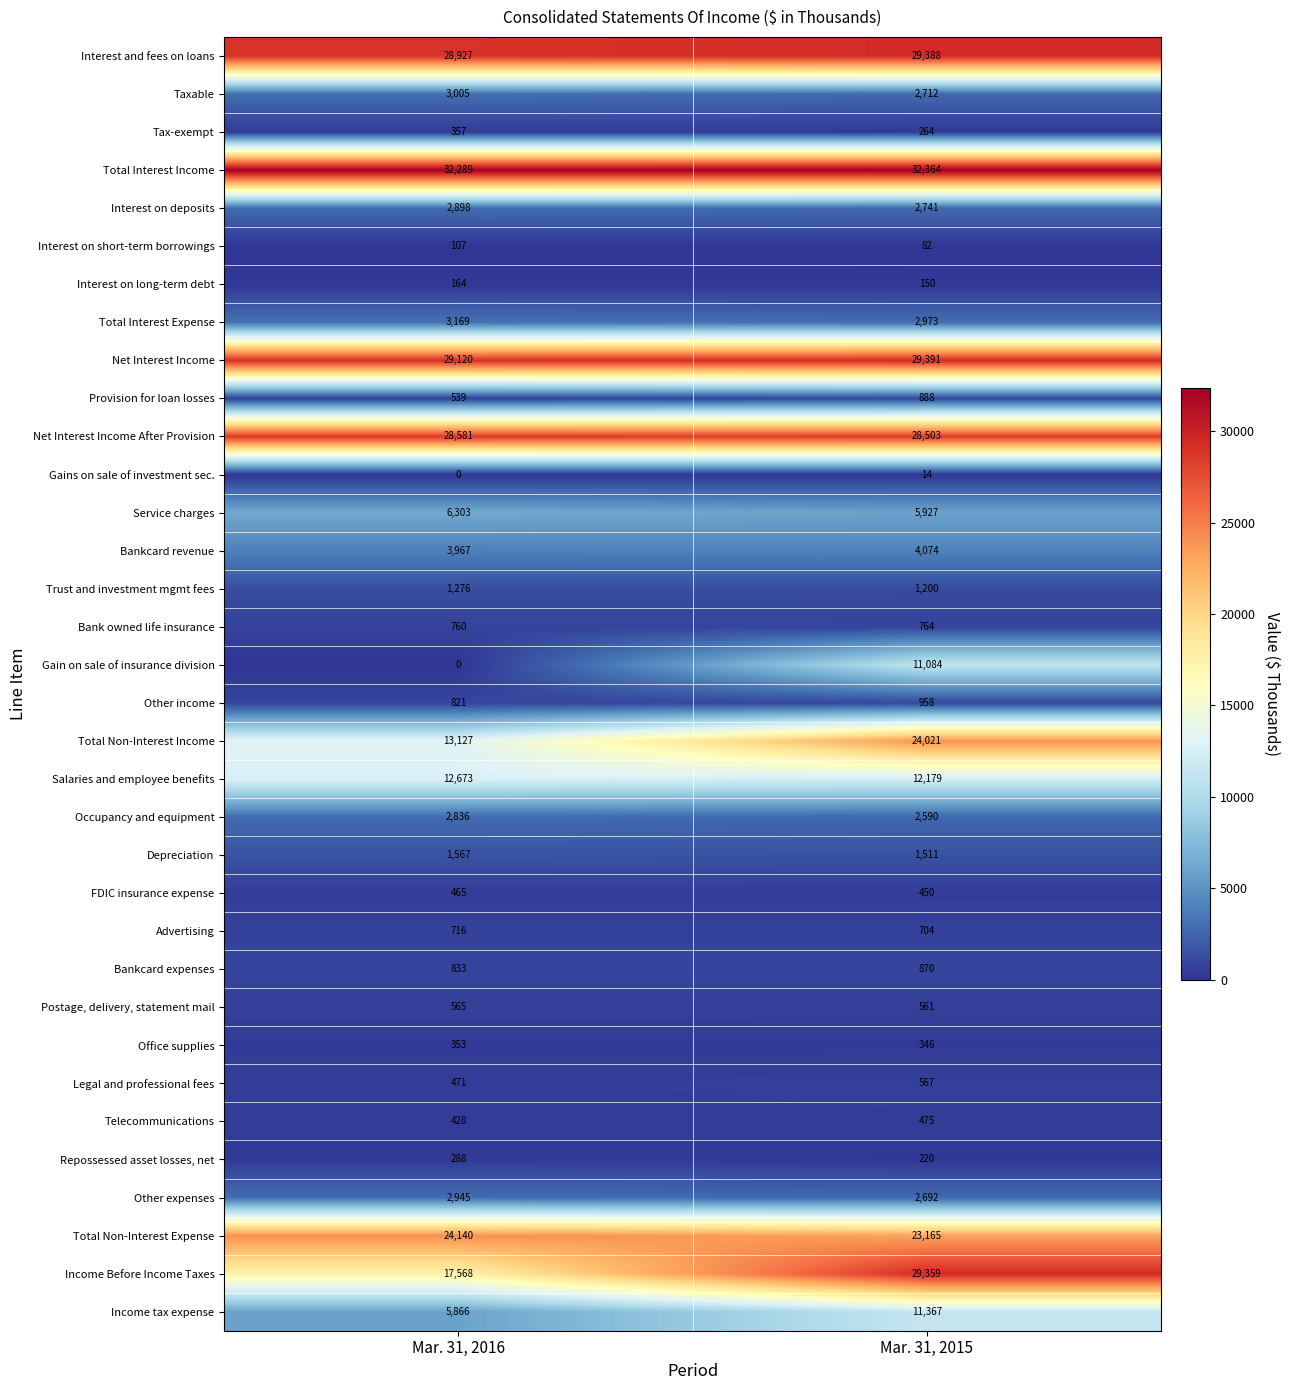

At how many categories does at least one series exceed 2895?

2